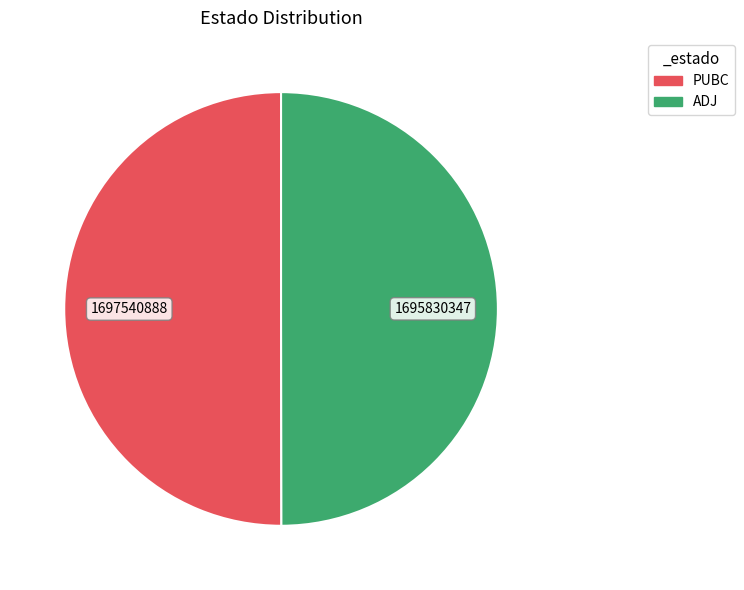

Count the number of slices in the pie.

2